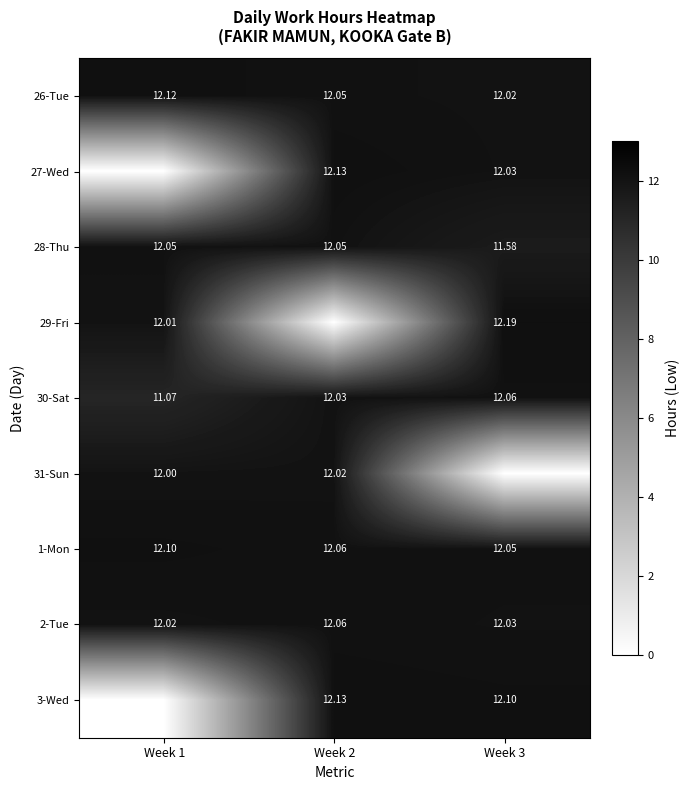

The value of 26-Tue at Week 1 is 12.1. True or false?

True